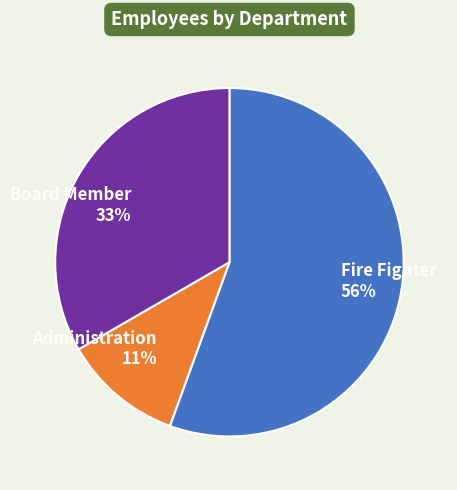

Which category accounts for the majority?

Fire Fighter